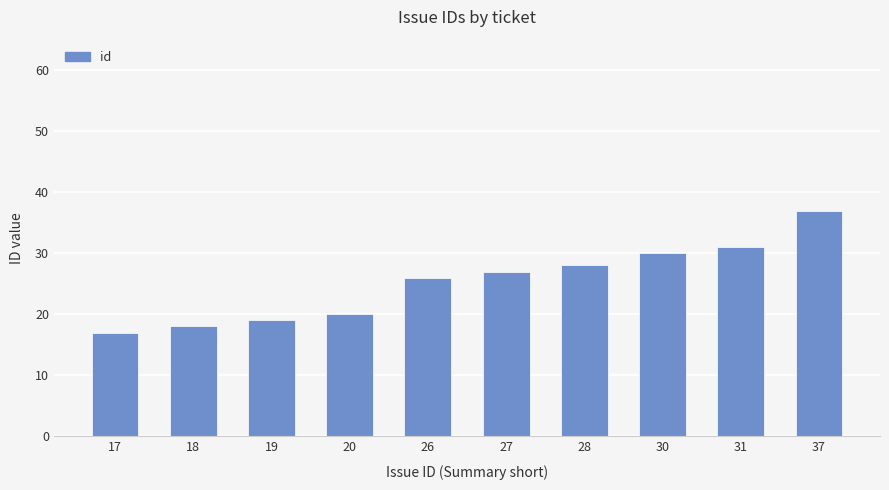

Between 37 and 27, which is larger?

37